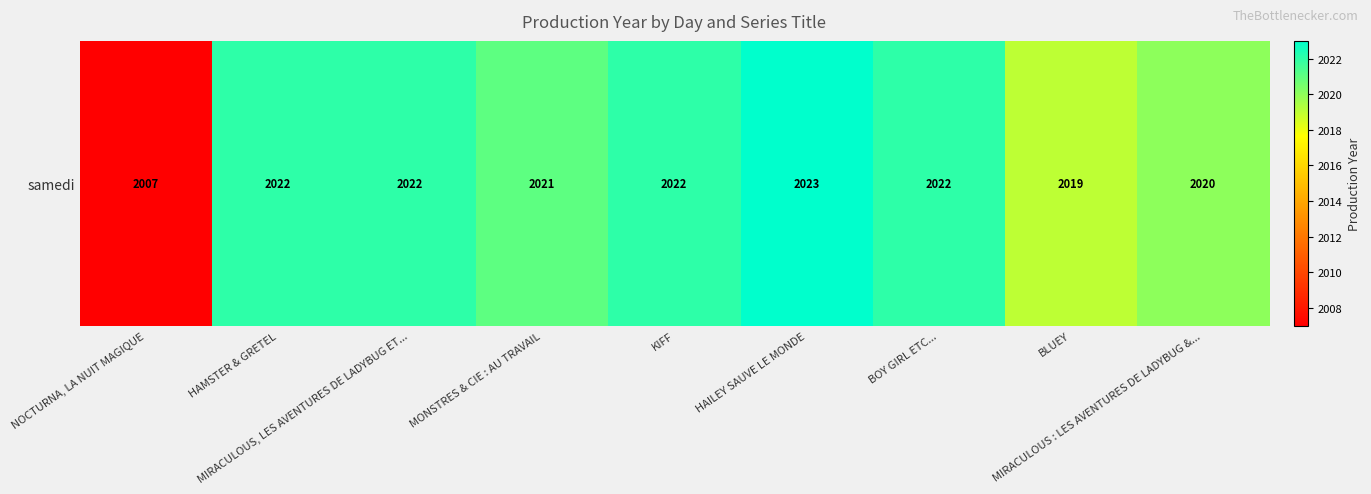

Count the number of data series in this chart.

1